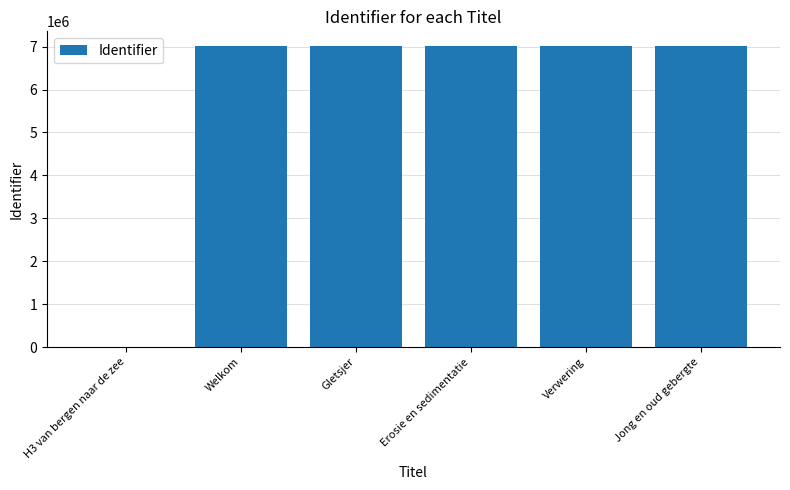

How many values are above zero?

5